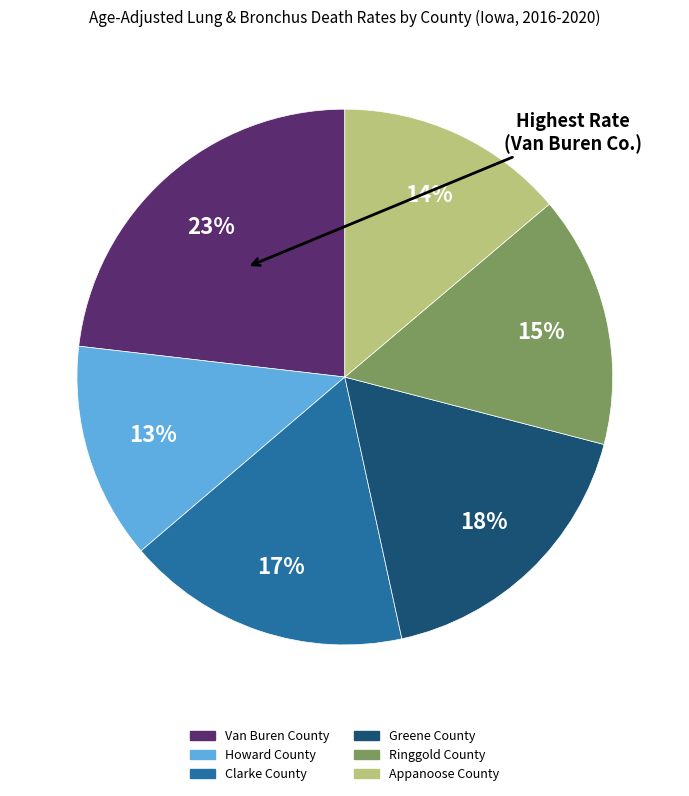

To the nearest percent, what percentage of the pie is Appanoose County?

14%